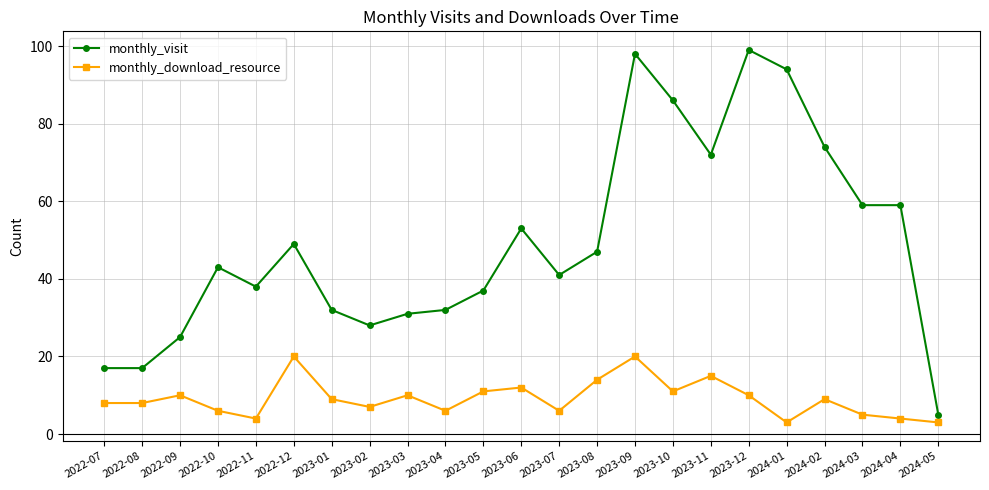

Which series has the largest total across all categories?

monthly_visit